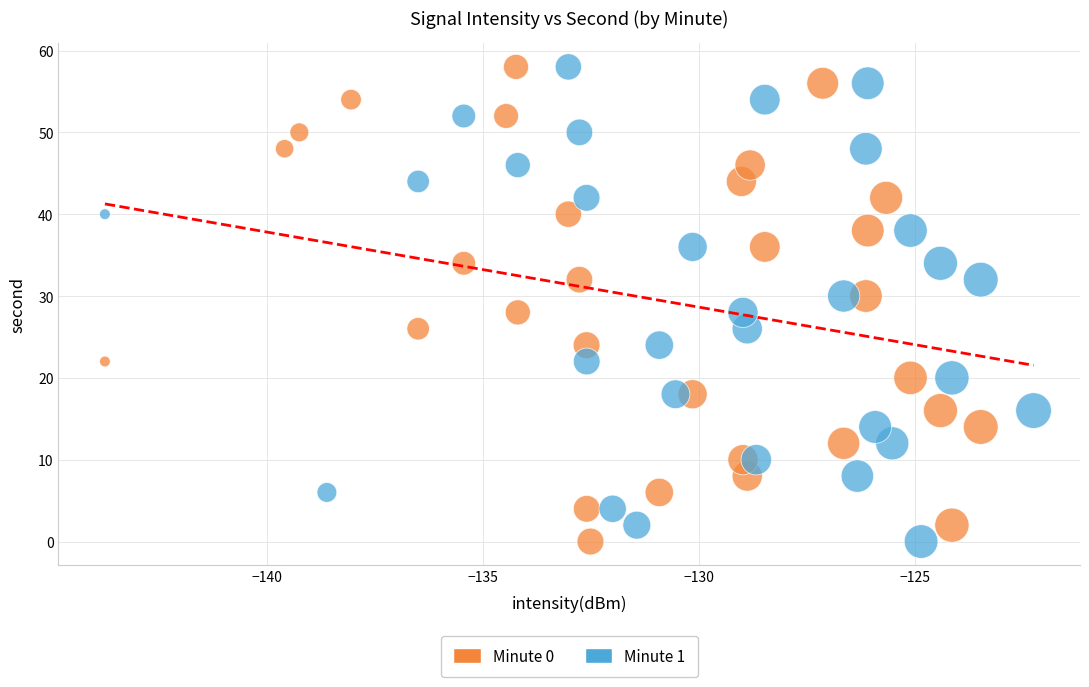

What are all the series names shown in the legend?

Minute 0, Minute 1